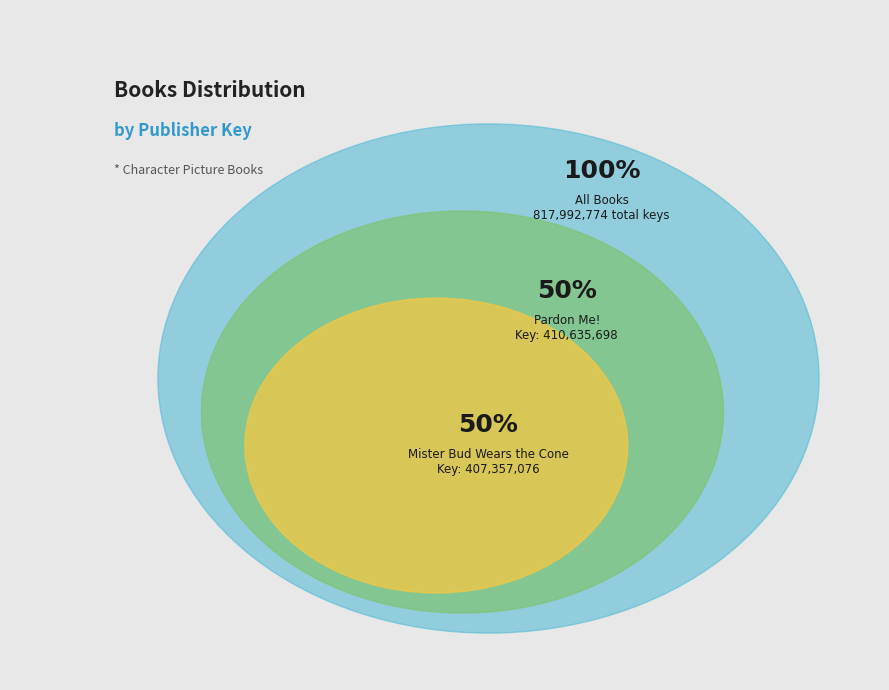

What is the smallest slice in the pie chart?

Mister Bud Wears the Cone